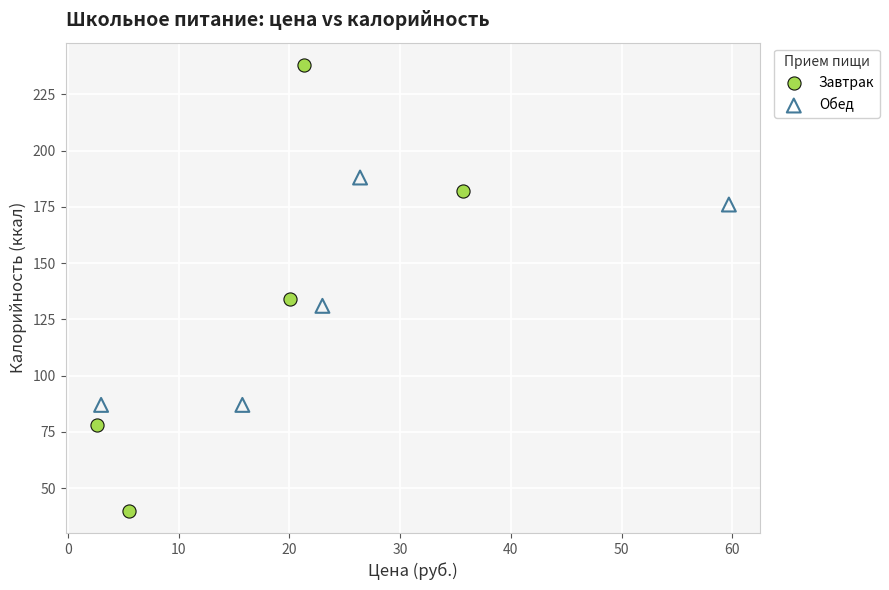

Which series reaches the minimum Y coordinate?

Завтрак